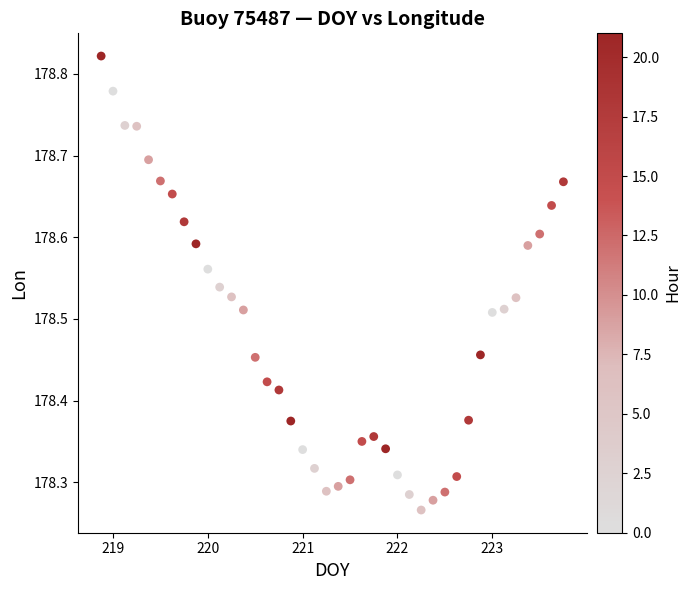

What is the range of X values (max minus min)?

4.9